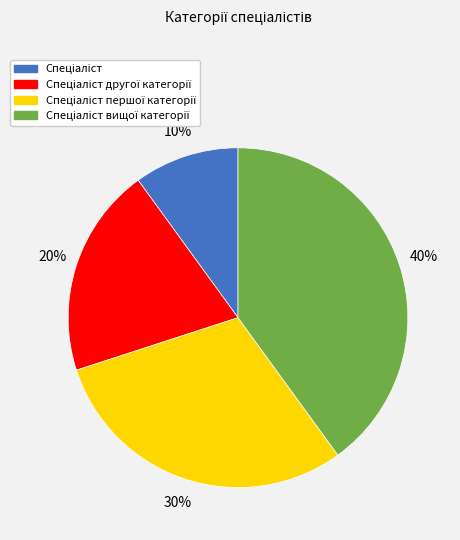

To the nearest percent, what is the difference between the largest and smallest slice percentages?

30%